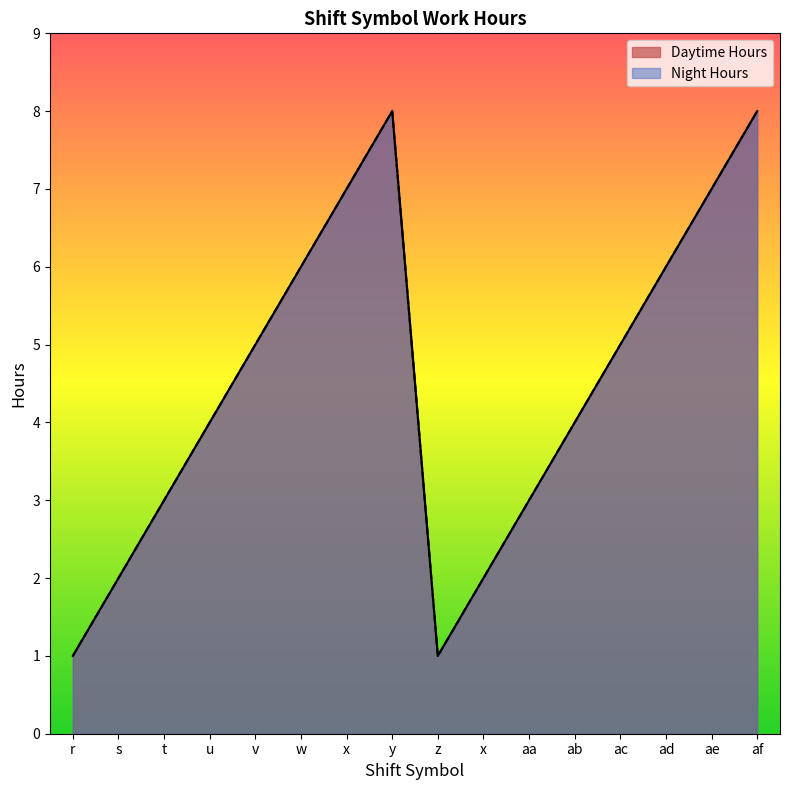

How many lines are shown in the chart?

2